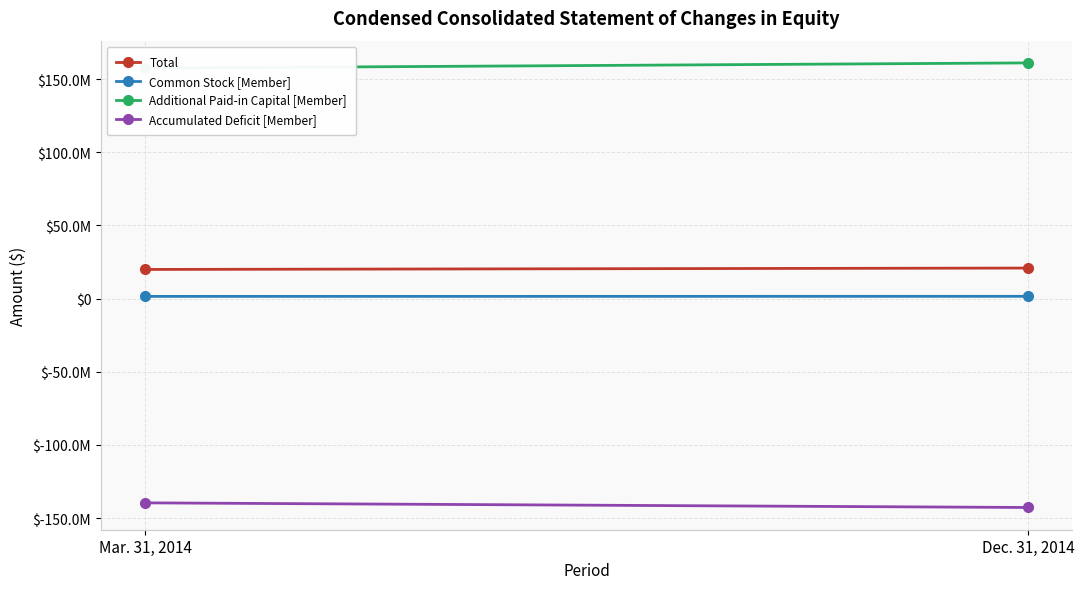

Rank the series at Mar. 31, 2014 from lowest to highest value.

Accumulated Deficit [Member], Common Stock [Member], Total, Additional Paid-in Capital [Member]